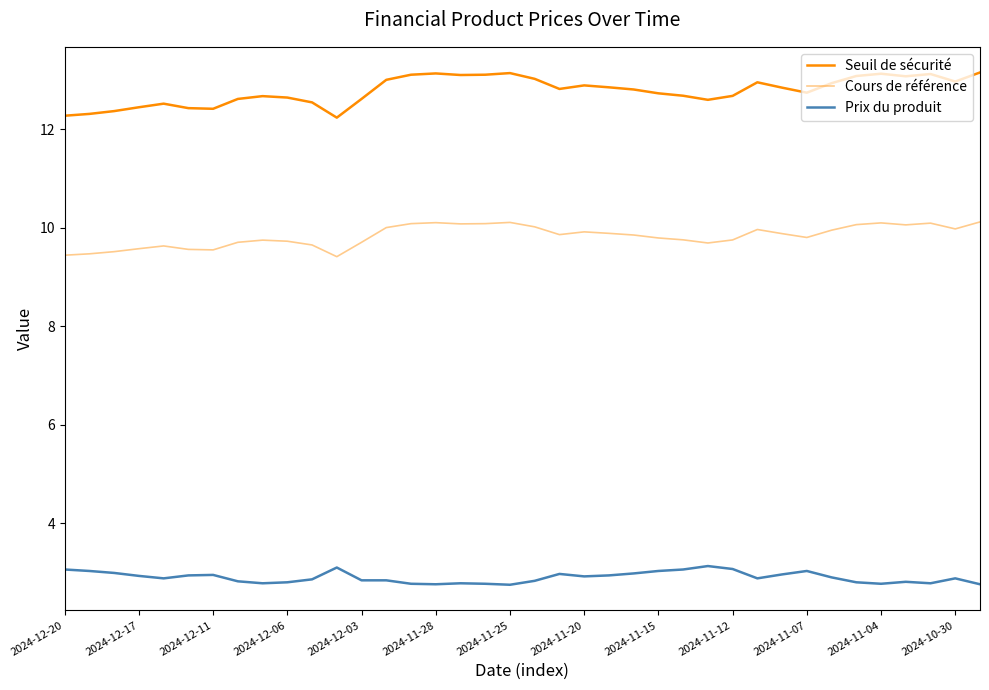

How many lines are shown in the chart?

3